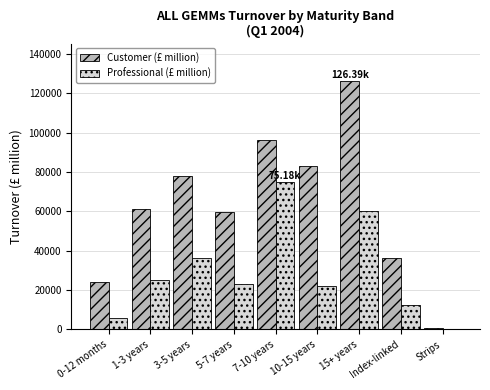

Between 5-7 years and Index-linked, which series saw the biggest shift?

Customer (£ million)